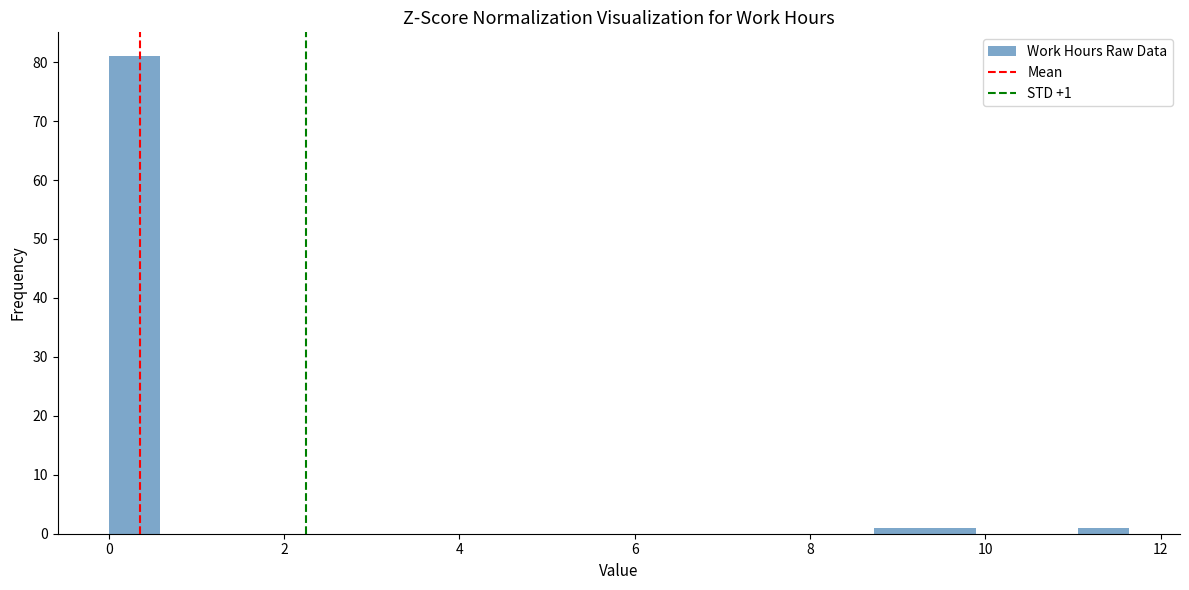

Around what value on the x-axis is the tallest bar? Give the approximate position of its centre, as read against the axis.

0.2